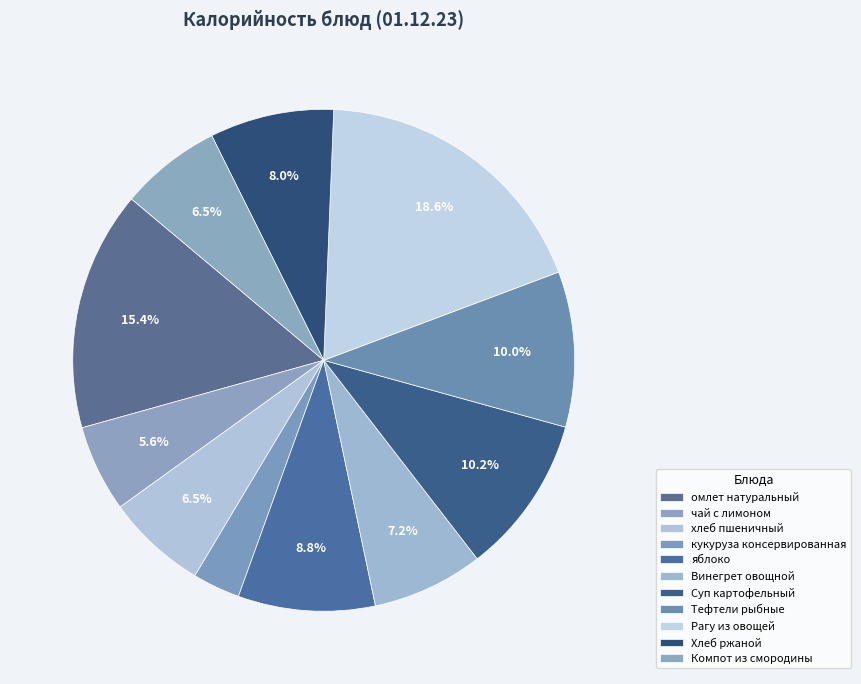

Combined, do кукуруза консервированная and Тефтели рыбные account for over 50%?

No